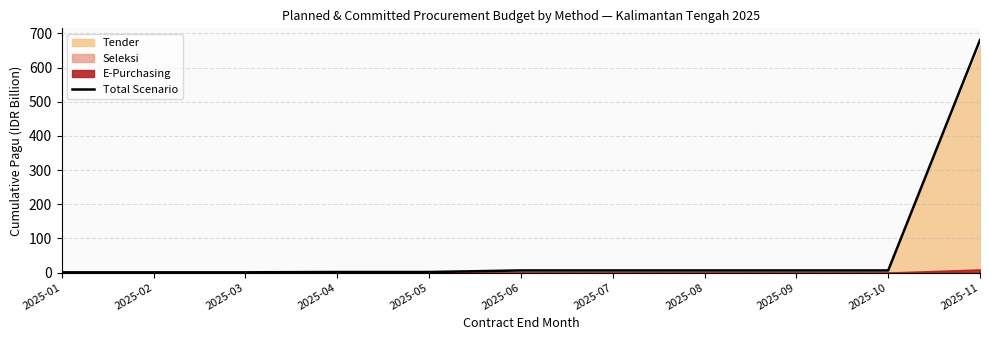

What is the ratio of the value at 2025-08 to the value at 2025-10?

1.0